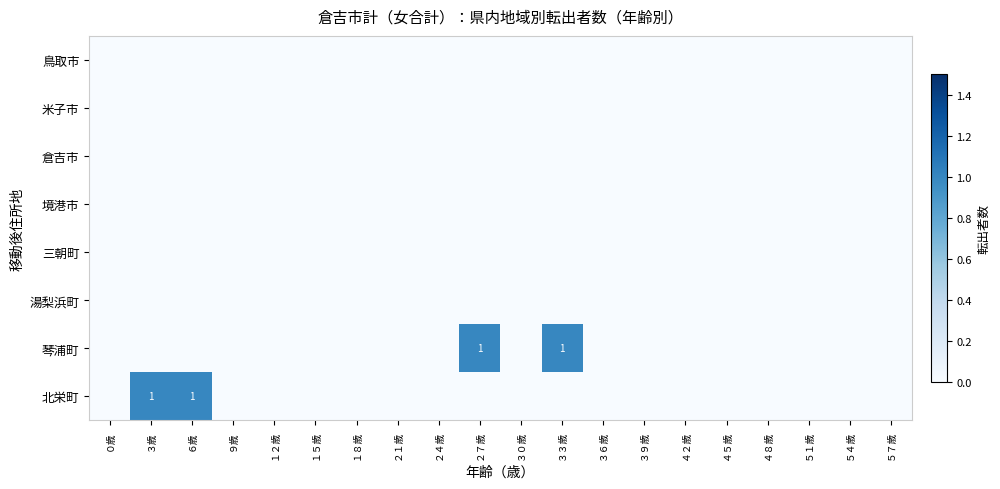

List the labels in order of 北栄町 value, smallest first.

０歳, ９歳, １２歳, １５歳, １８歳, ２１歳, ２４歳, ２７歳, ３０歳, ３３歳, ３６歳, ３９歳, ４２歳, ４５歳, ４８歳, ５１歳, ５４歳, ５７歳, ３歳, ６歳